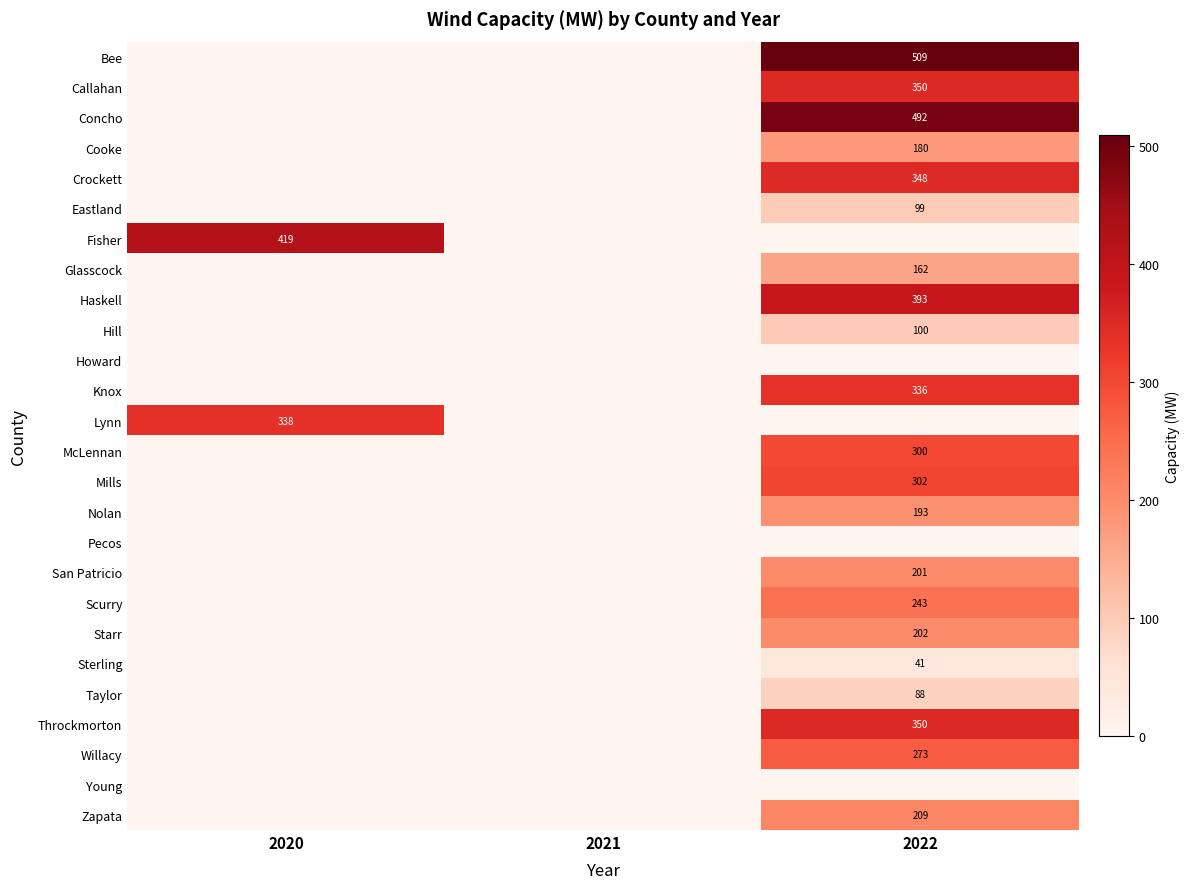

True or false: Eastland has a value of 99 at 2022.

True